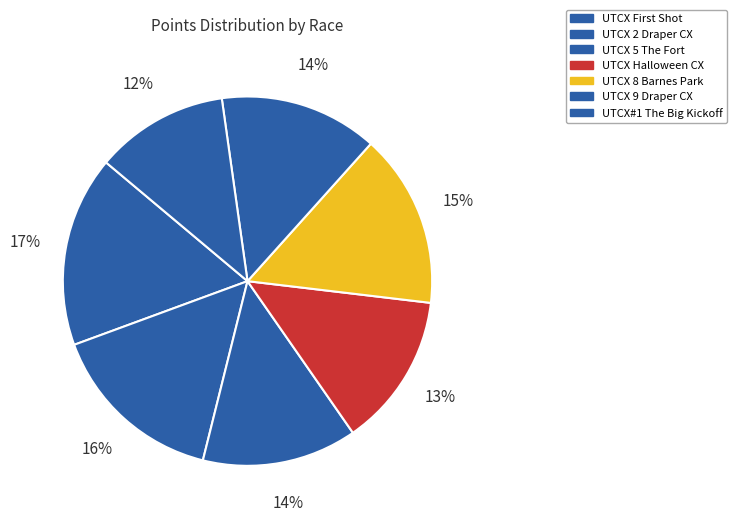

Count the number of slices in the pie.

7